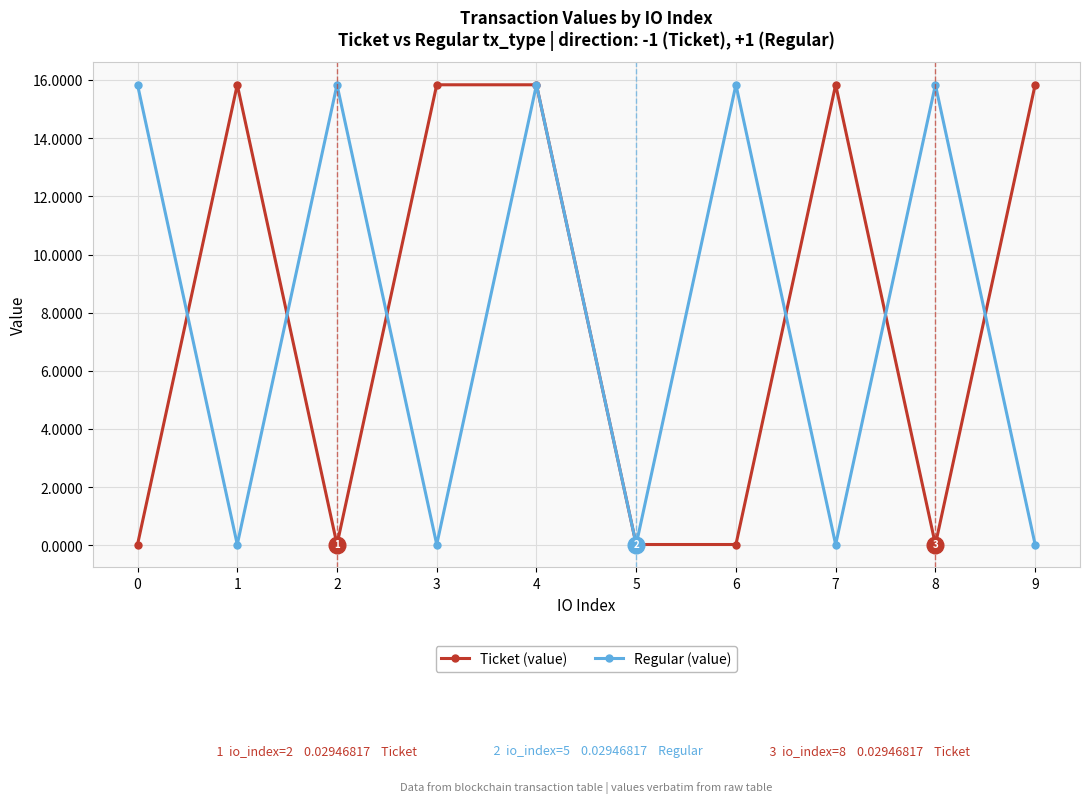

What is the sum of the Regular (value) values at 4 and 3?

15.9